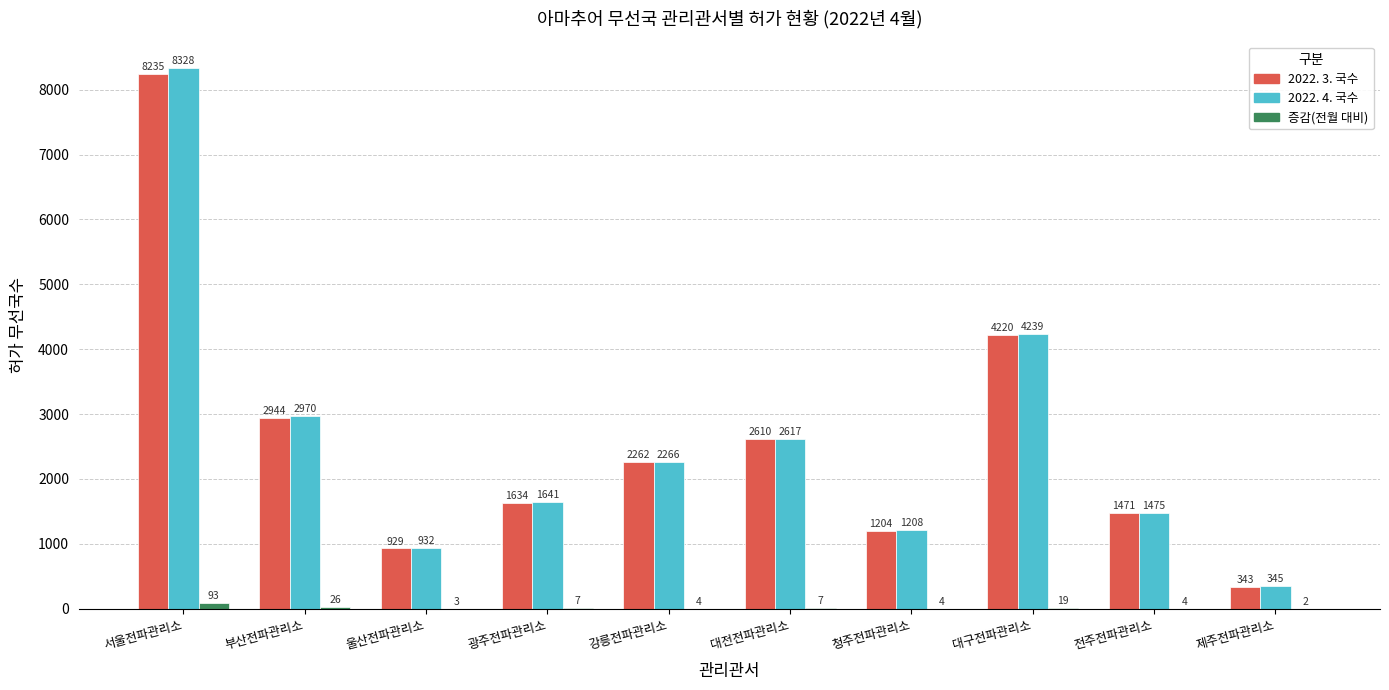

What are all the series names shown in the legend?

2022. 3. 국수, 2022. 4. 국수, 증감(전월 대비)